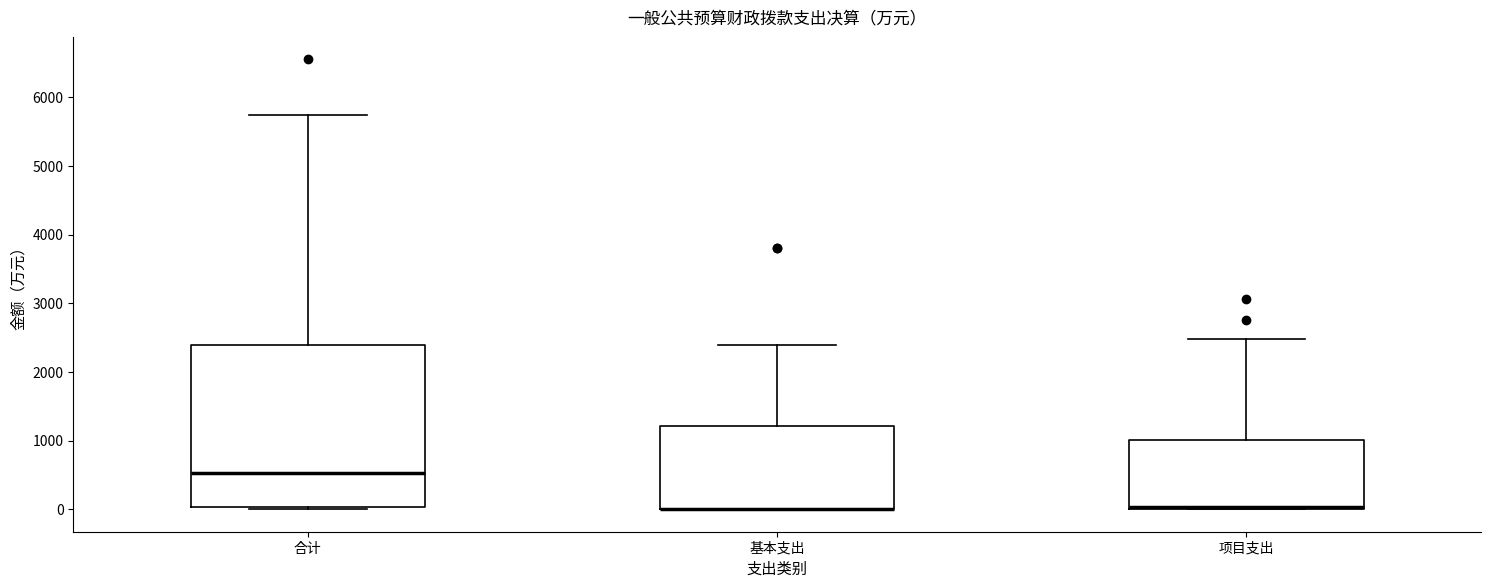

Where does the upper whisker of the box for 合计 end on the y-axis? The values are not printed on the chart, so give them approximately, as read against the axis.

5800